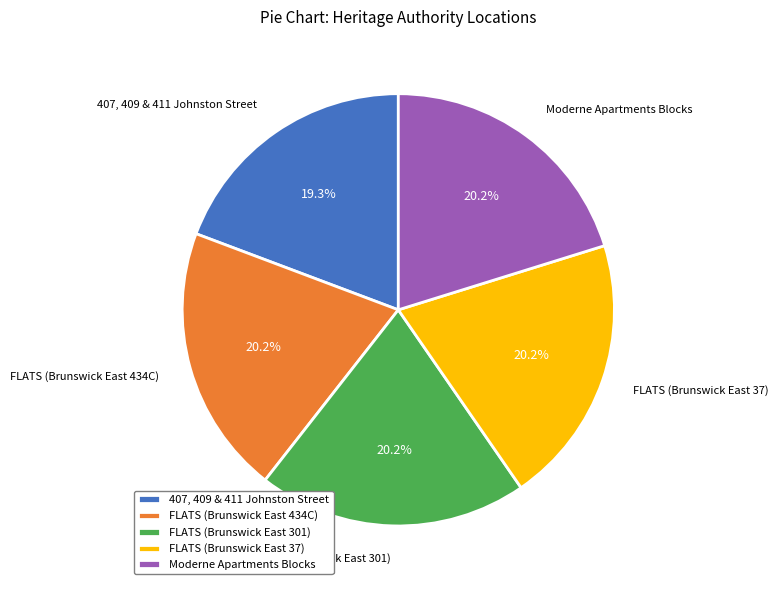

To the nearest percent, what percentage of the pie is FLATS (Brunswick East 434C)?

20%